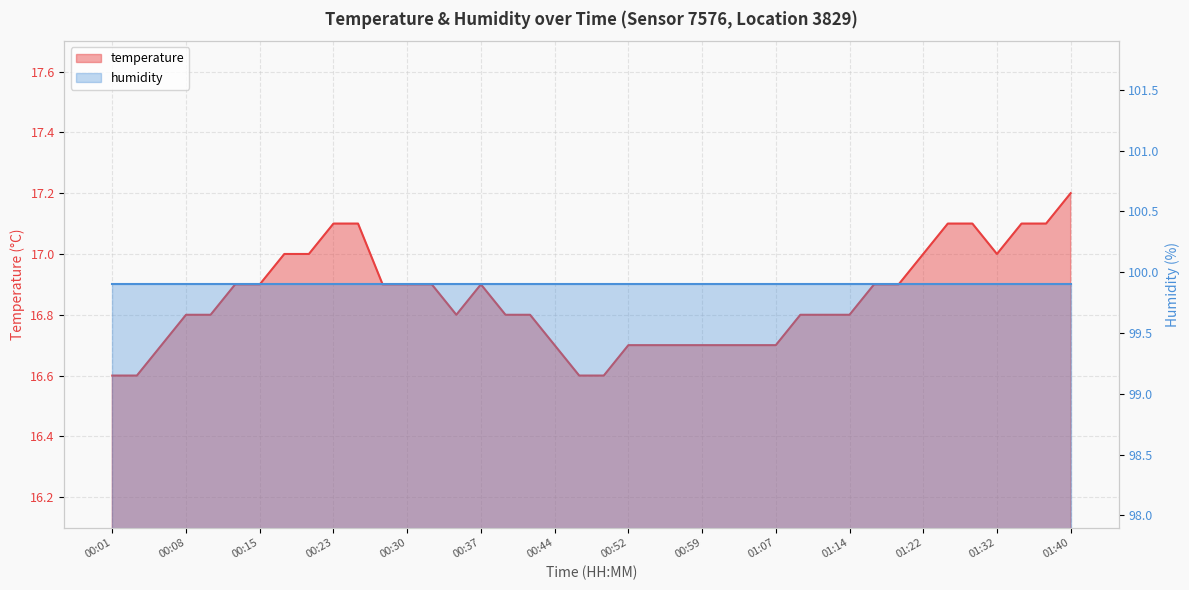

The value at 00:32 is 11.8. True or false?

False